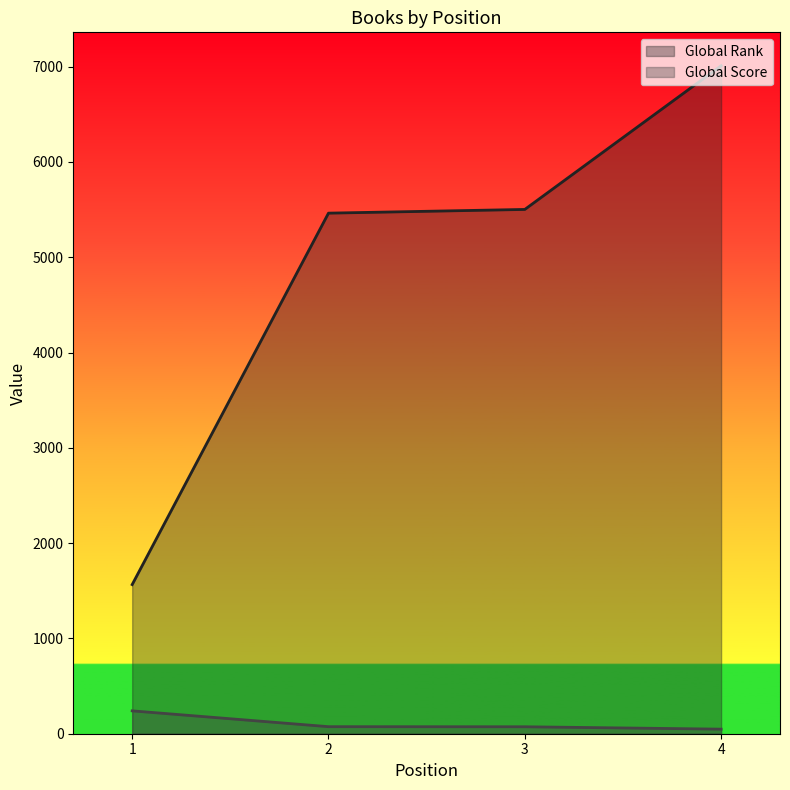

List the series in order of their overall mean, highest first.

Global Rank, Global Score